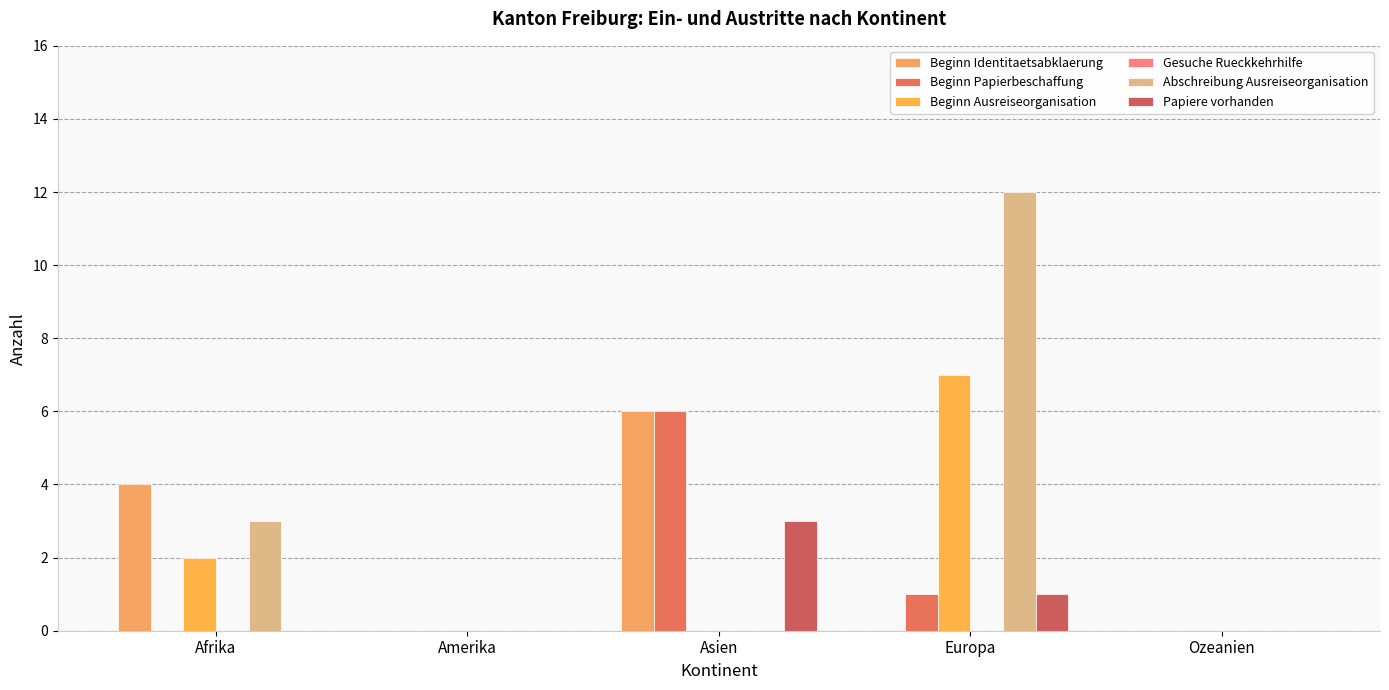

Rank the series at Amerika from highest to lowest value.

Beginn Identitaetsabklaerung, Beginn Papierbeschaffung, Beginn Ausreiseorganisation, Gesuche Rueckkehrhilfe, Abschreibung Ausreiseorganisation, Papiere vorhanden